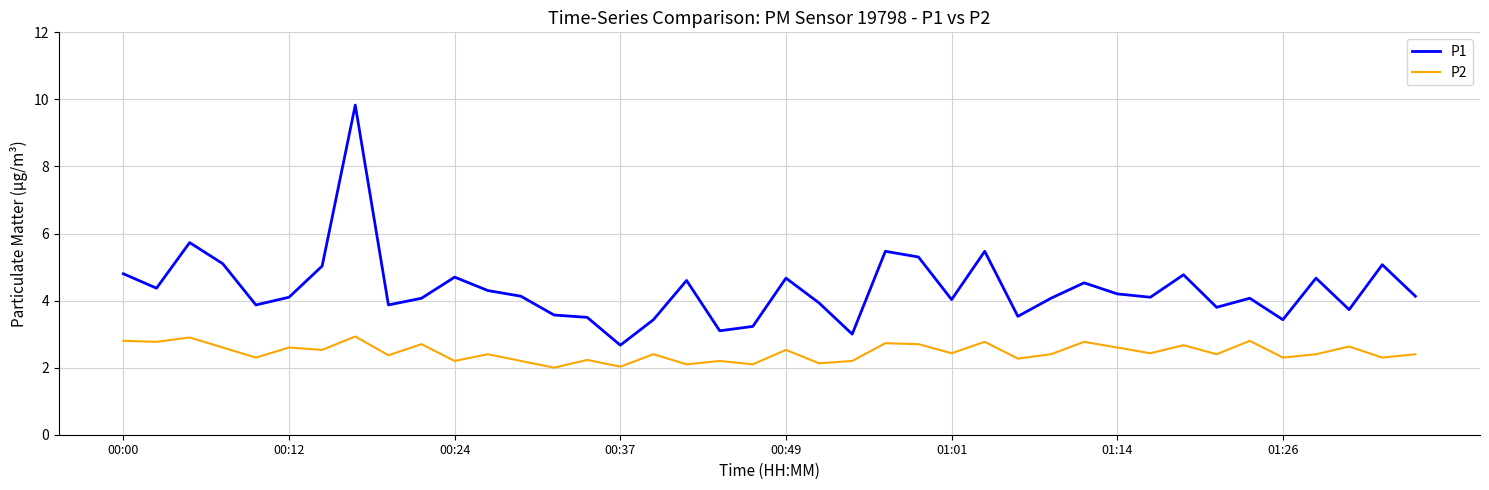

Which series has the widest spread of values?

P1